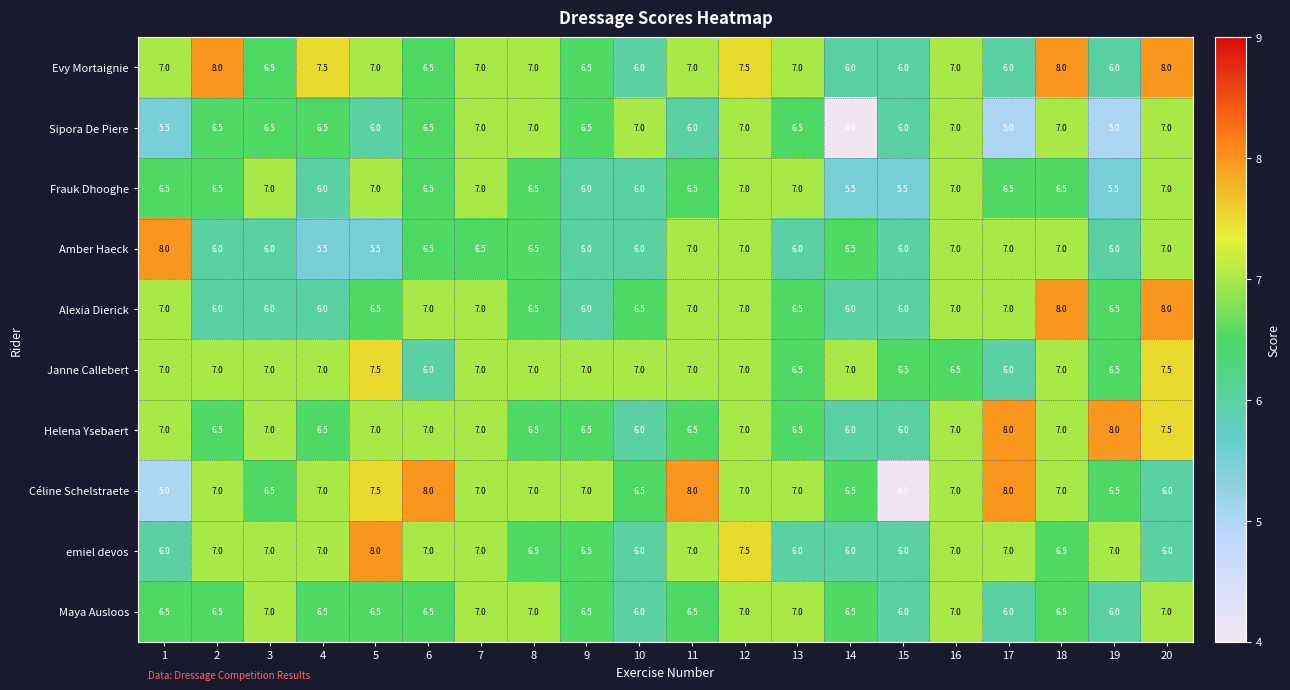

How many distinct data groups are displayed?

10